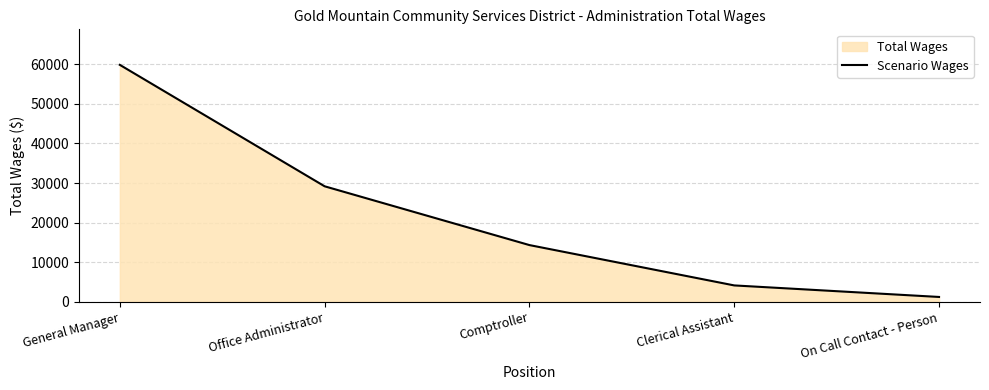

Reading left to right, transcribe all the data shown in this chart.

General Manager=59875	Office Administrator=29175	Comptroller=14314	Clerical Assistant=4116	On Call Contact - Person=1200